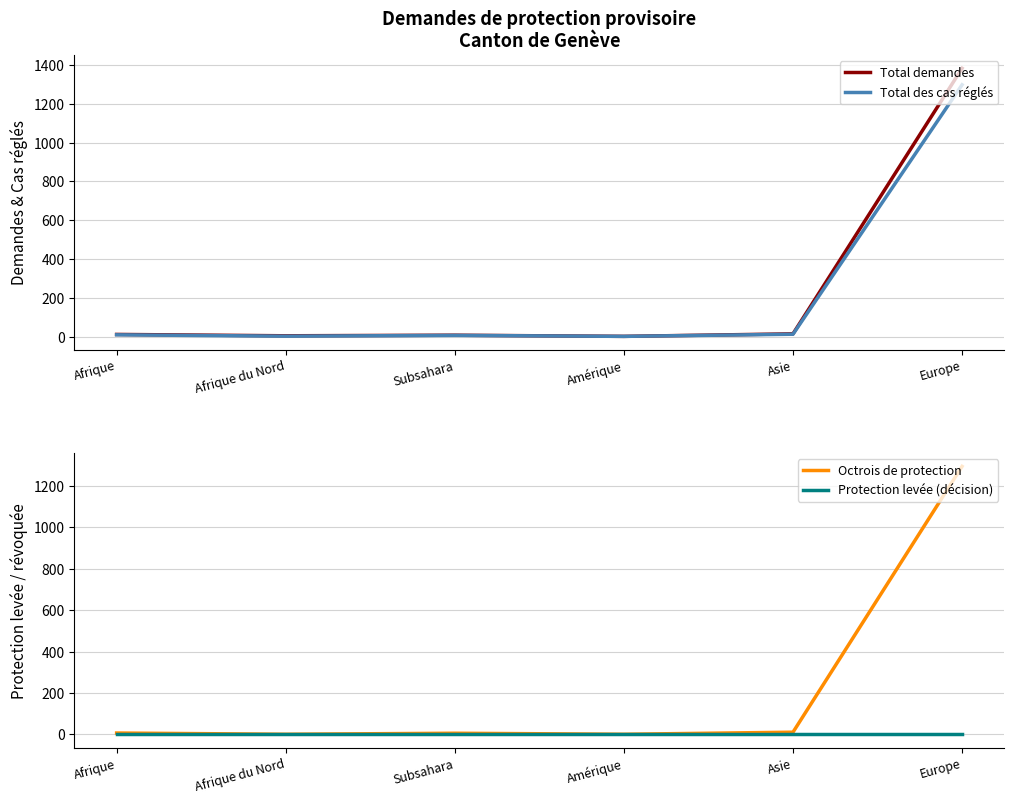

The value of Total demandes at Afrique du Nord is 7. True or false?

False